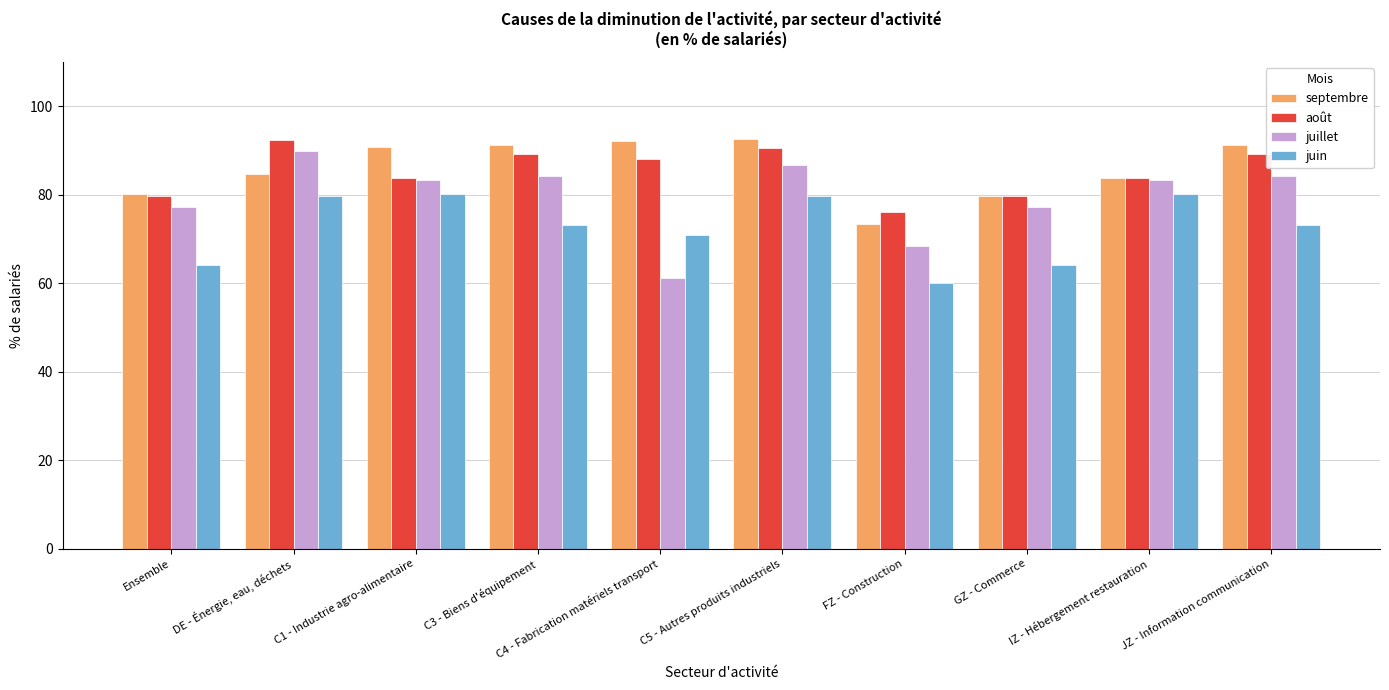

What are all the series names shown in the legend?

septembre, août, juillet, juin